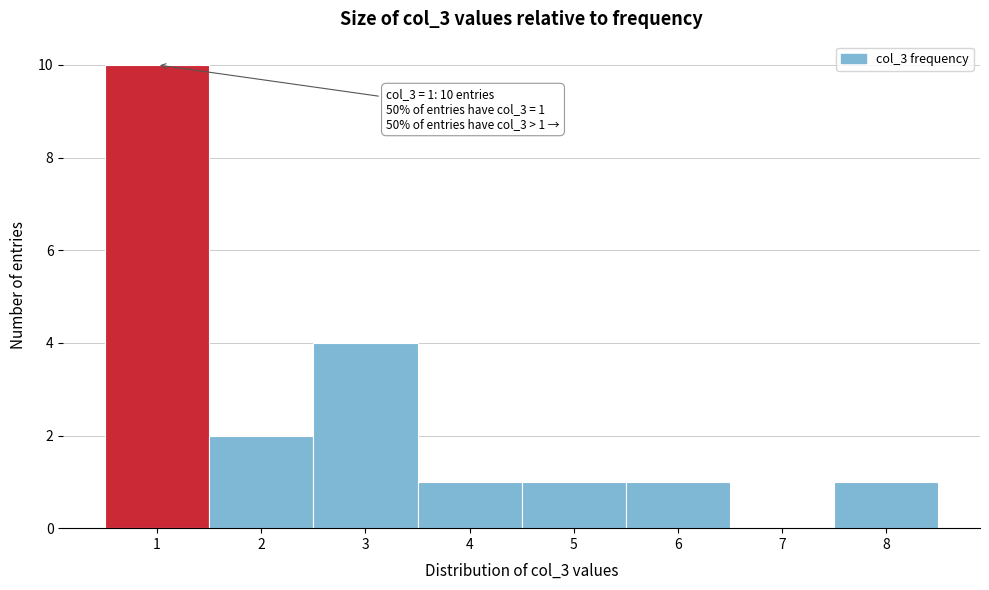

Which range on the x-axis has the tallest bar?

0.5 to 1.5